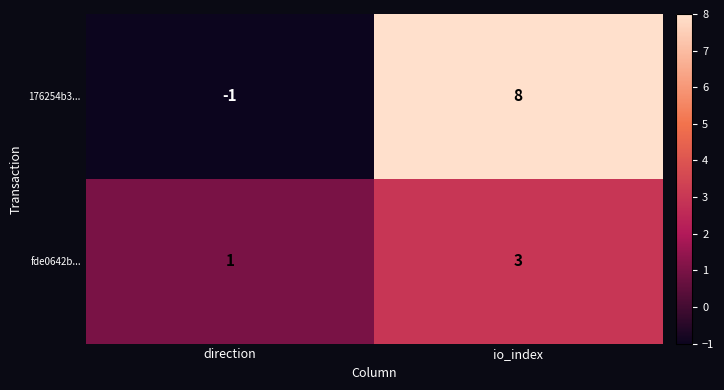

How many data points does each series have?

2